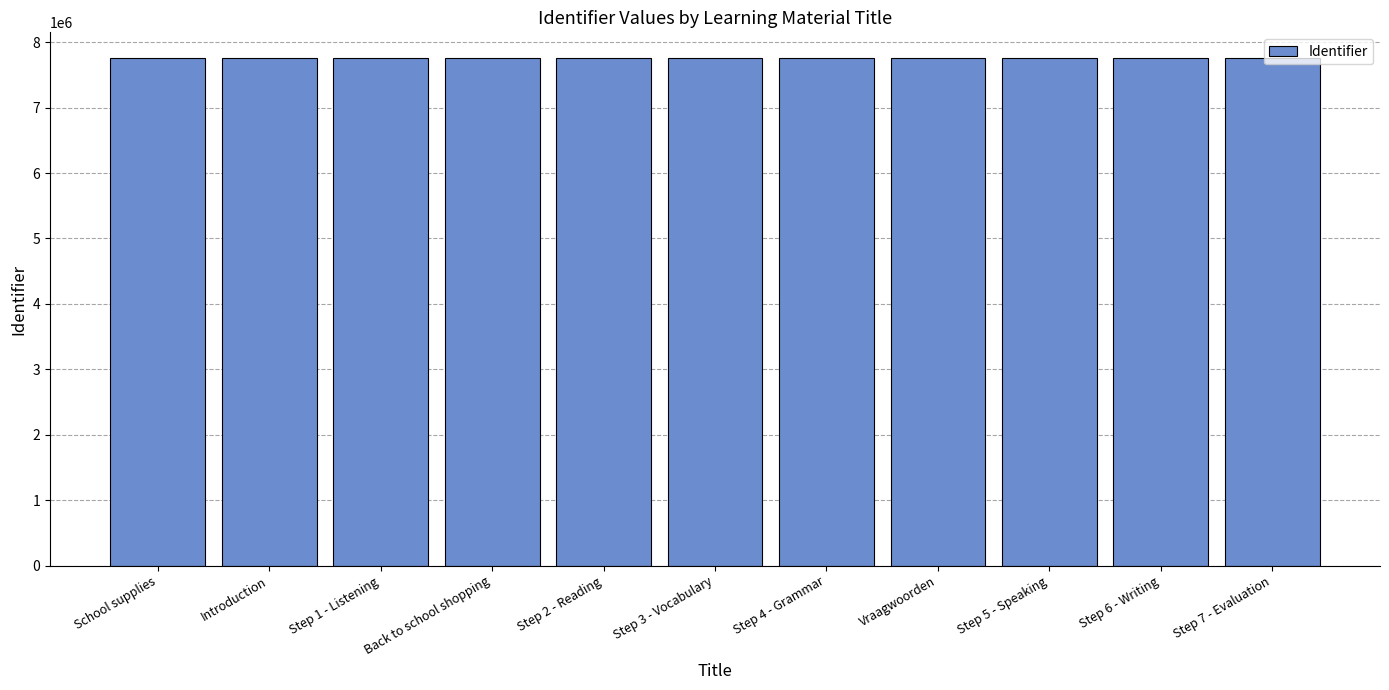

What is the average value?

7762826